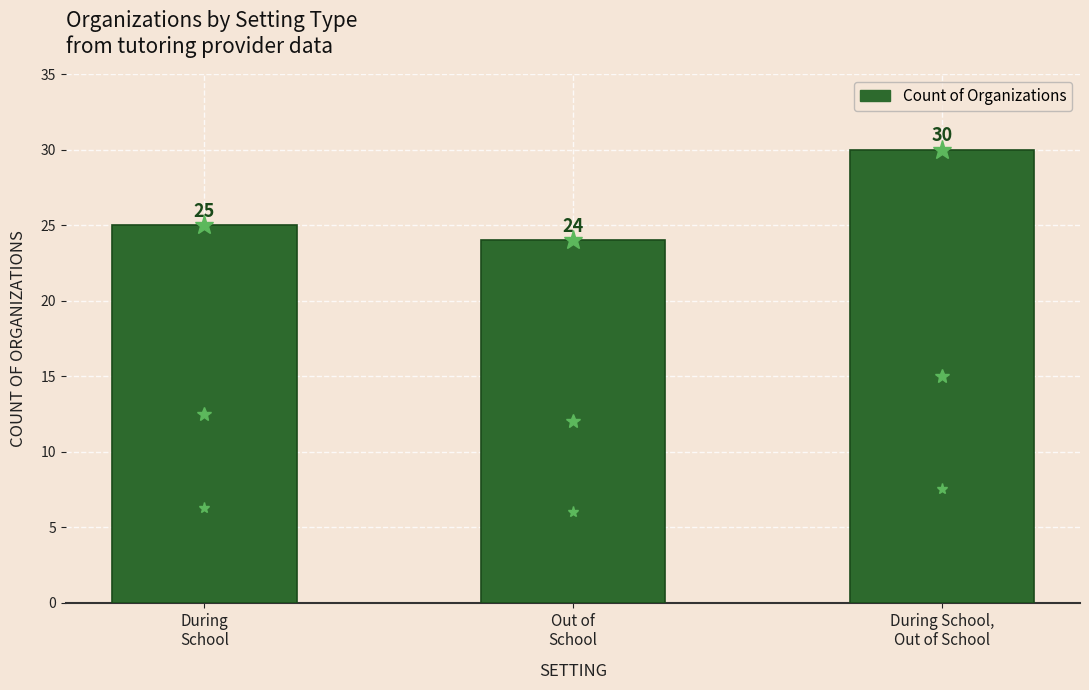

How many values are between 24 and 30?

3